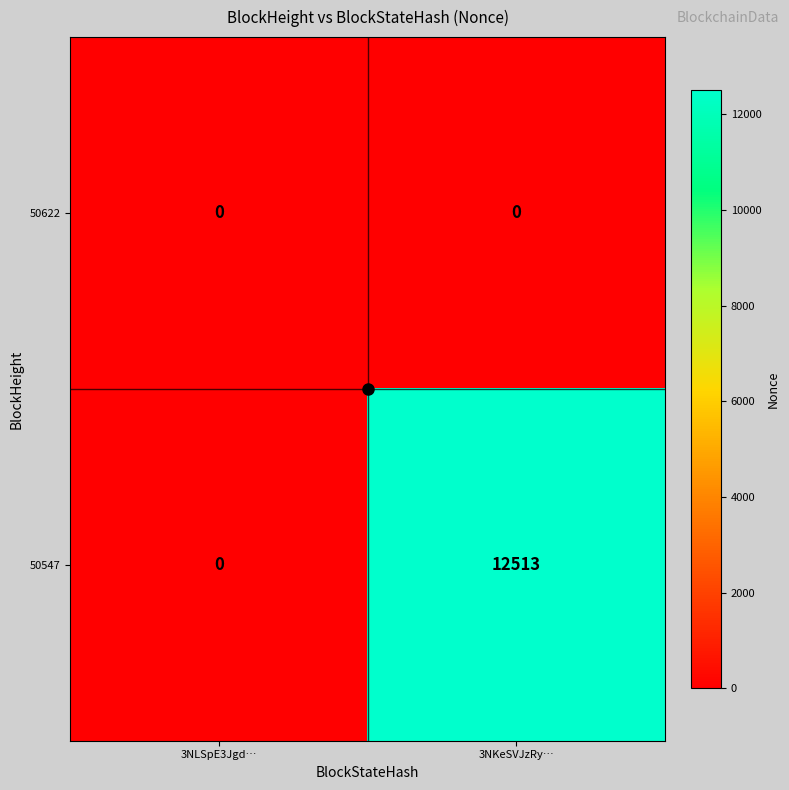

Which series has the widest spread of values?

50547